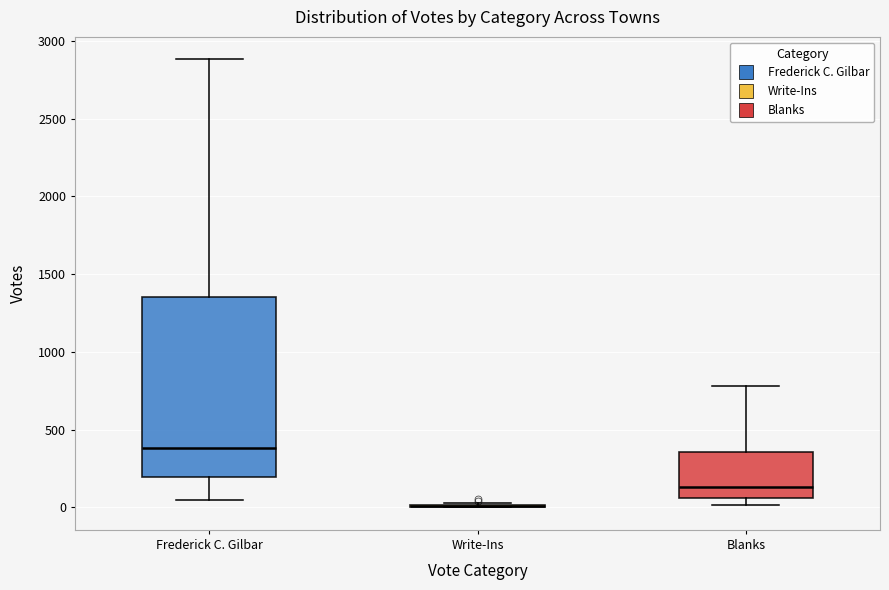

Reading left to right, read every box against the y-axis: the position of its median line, the range the box covers, and the ends of its whiskers. The values are not printed on the chart, so give them approximately, as read against the axis.

Frederick C. Gilbar: median 400, box 200 to 1350, whiskers 50 to 2900
Write-Ins: box collapsed to a line at 0, whiskers 0 to 50
Blanks: median 150, box 50 to 350, whiskers 0 to 800